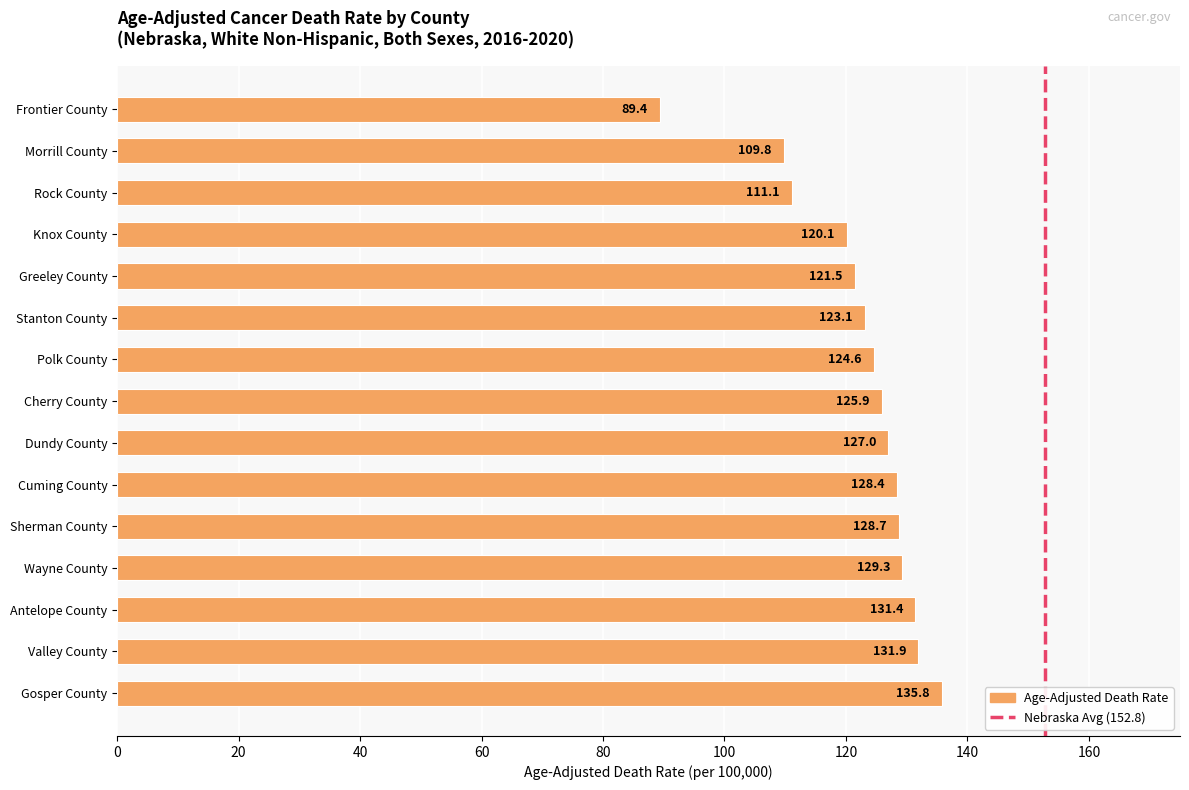

The chart shows a value of 135.8 at Gosper County. True or false?

True